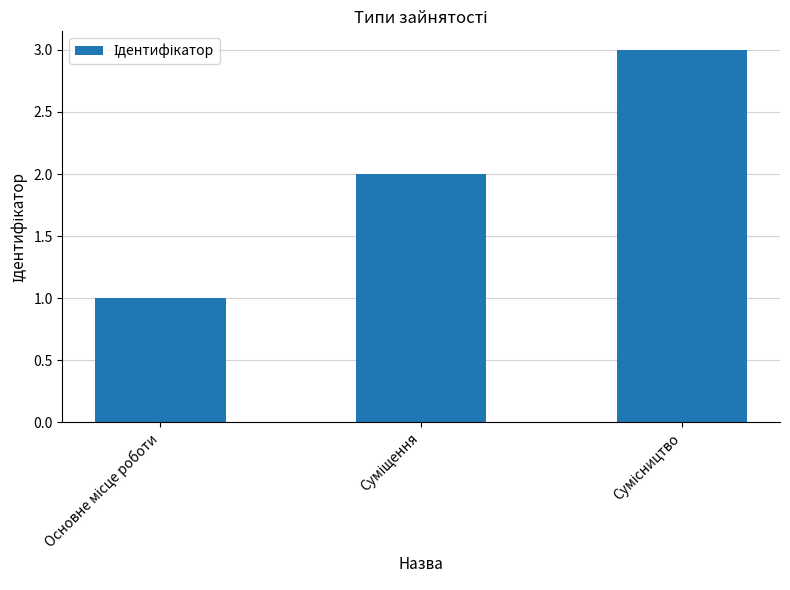

What is the maximum value shown in the chart?

3